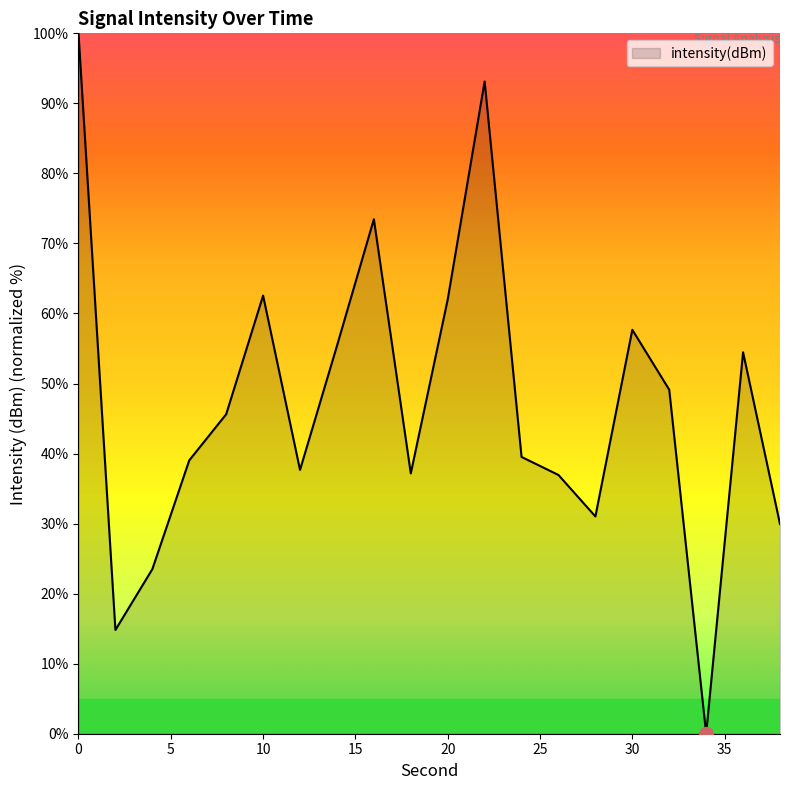

What is the greatest value displayed?

100.0